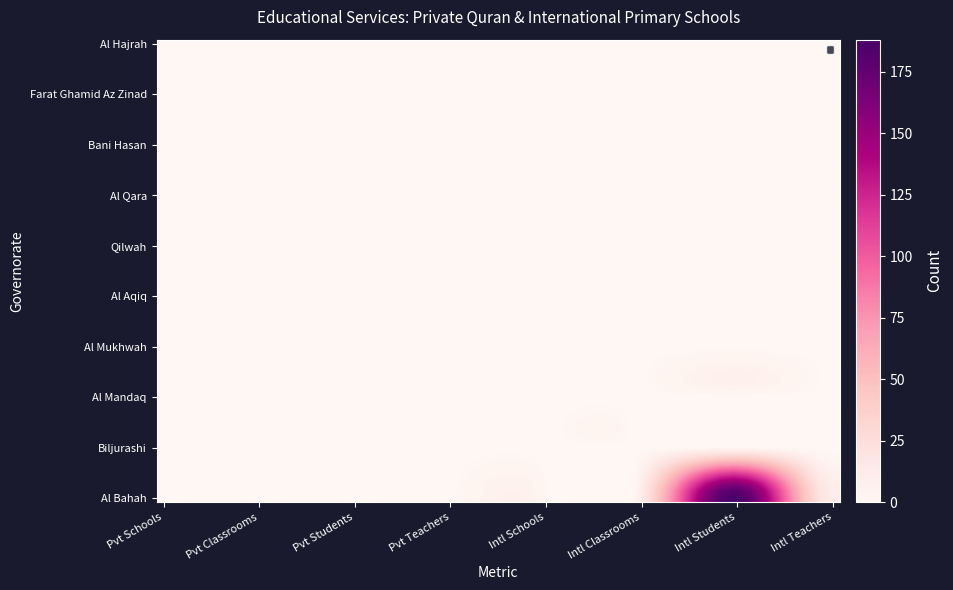

Reading left to right, extract all data points from this chart.

Al Bahah: 0=0	1=0	2=0	3=0	4=1	5=12	6=188	7=10
Biljurashi: 0=0	1=0	2=0	3=0	4=0	5=0	6=0	7=0
Al Mandaq: 0=0	1=0	2=0	3=0	4=0	5=0	6=0	7=0
Al Mukhwah: 0=0	1=0	2=0	3=0	4=0	5=0	6=0	7=0
Al Aqiq: 0=0	1=0	2=0	3=0	4=0	5=0	6=0	7=0
Qilwah: 0=0	1=0	2=0	3=0	4=0	5=0	6=0	7=0
Al Qara: 0=0	1=0	2=0	3=0	4=0	5=0	6=0	7=0
Bani Hasan: 0=0	1=0	2=0	3=0	4=0	5=0	6=0	7=0
Farat Ghamid Az Zinad: 0=0	1=0	2=0	3=0	4=0	5=0	6=0	7=0
Al Hajrah: 0=0	1=0	2=0	3=0	4=0	5=0	6=0	7=0